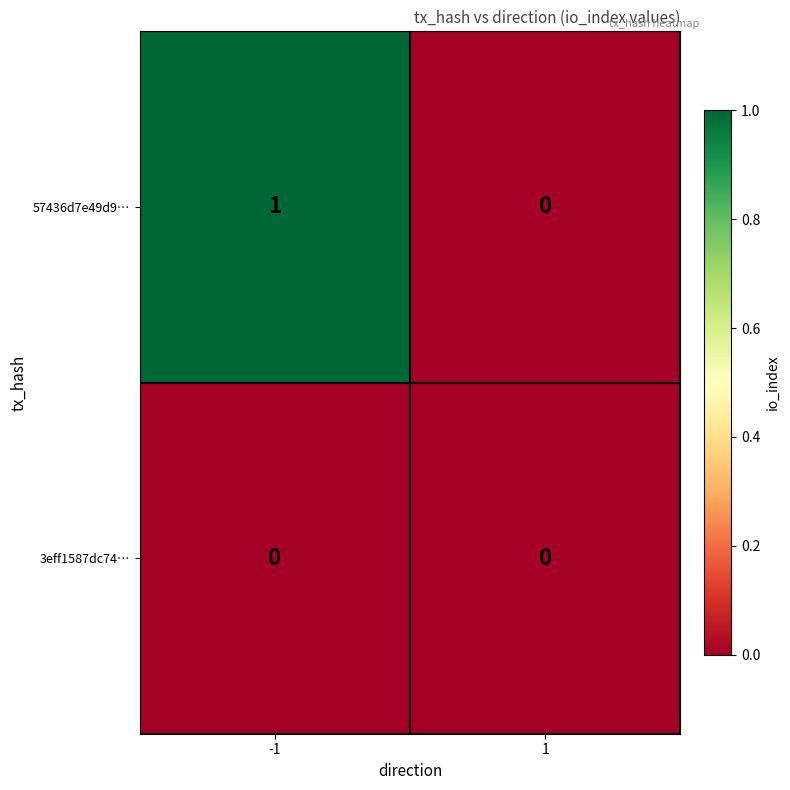

Reading left to right, transcribe all the data shown in this chart.

57436d7e49d9…: 1	0
3eff1587dc74…: 0	0